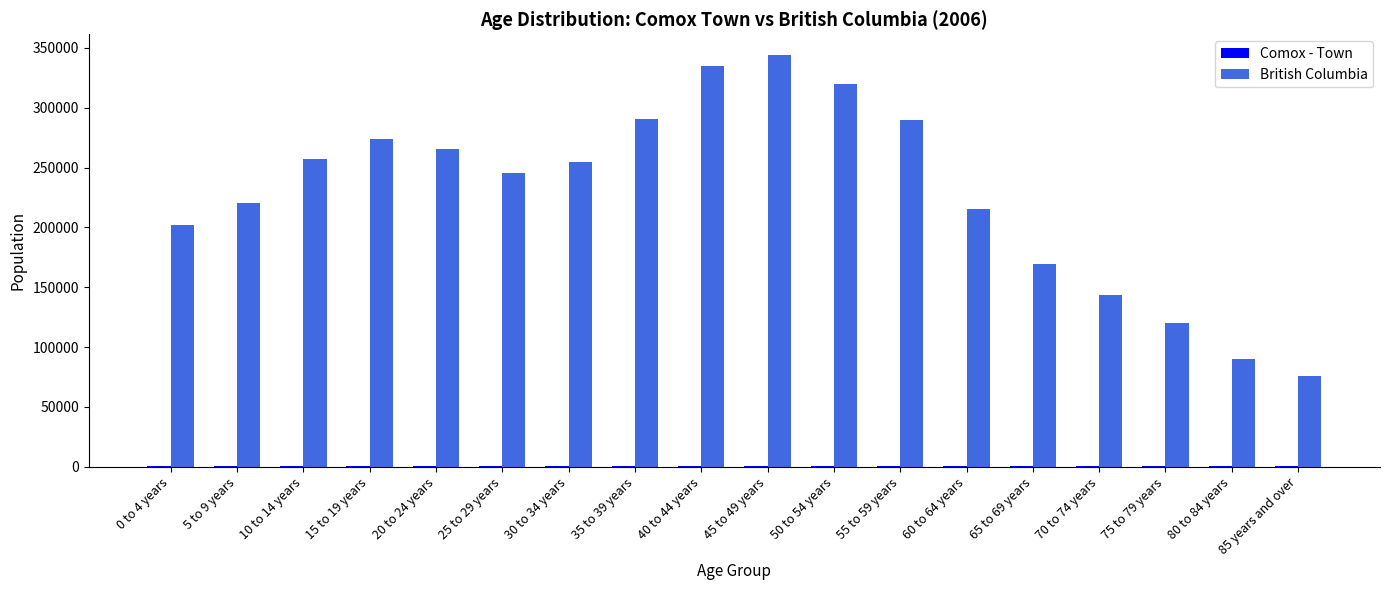

What is the sum of the British Columbia values at 0 to 4 years and 20 to 24 years?

467785